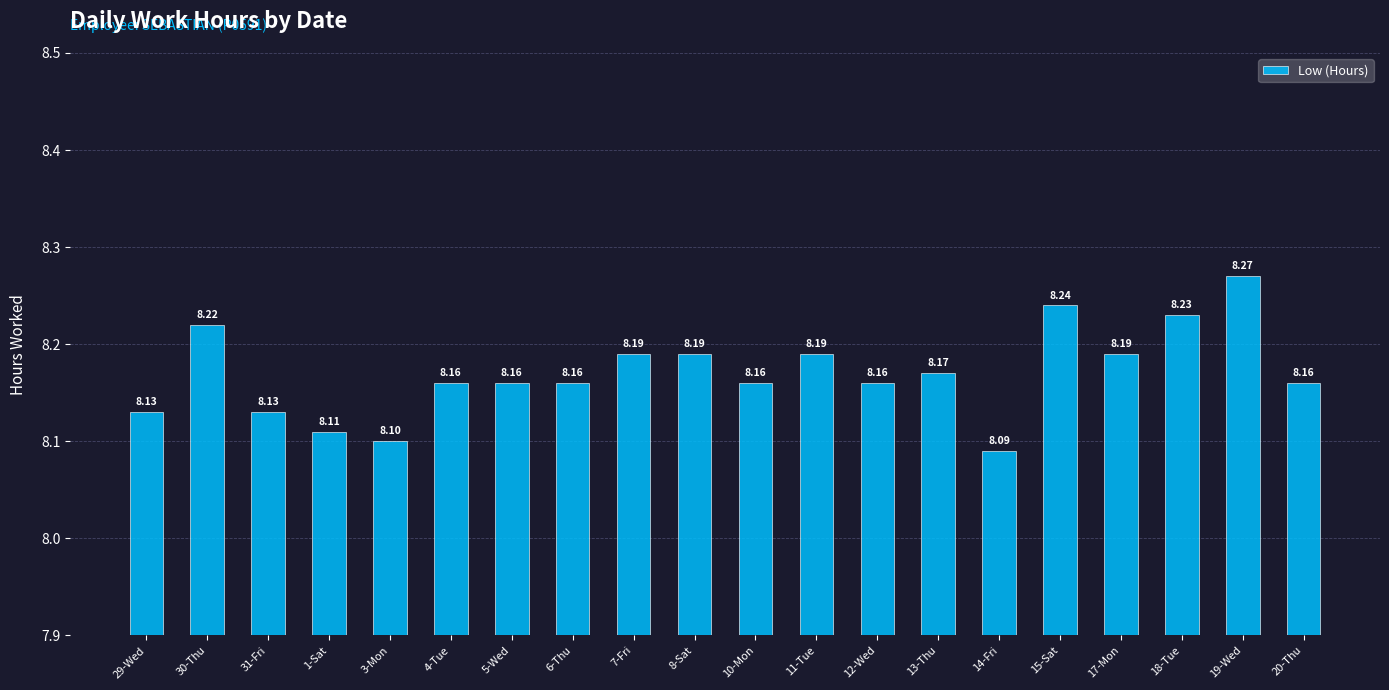

Reading left to right, extract all data points from this chart.

29-Wed=8.1	30-Thu=8.2	31-Fri=8.1	1-Sat=8.1	3-Mon=8.1	4-Tue=8.2	5-Wed=8.2	6-Thu=8.2	7-Fri=8.2	8-Sat=8.2	10-Mon=8.2	11-Tue=8.2	12-Wed=8.2	13-Thu=8.2	14-Fri=8.1	15-Sat=8.2	17-Mon=8.2	18-Tue=8.2	19-Wed=8.3	20-Thu=8.2